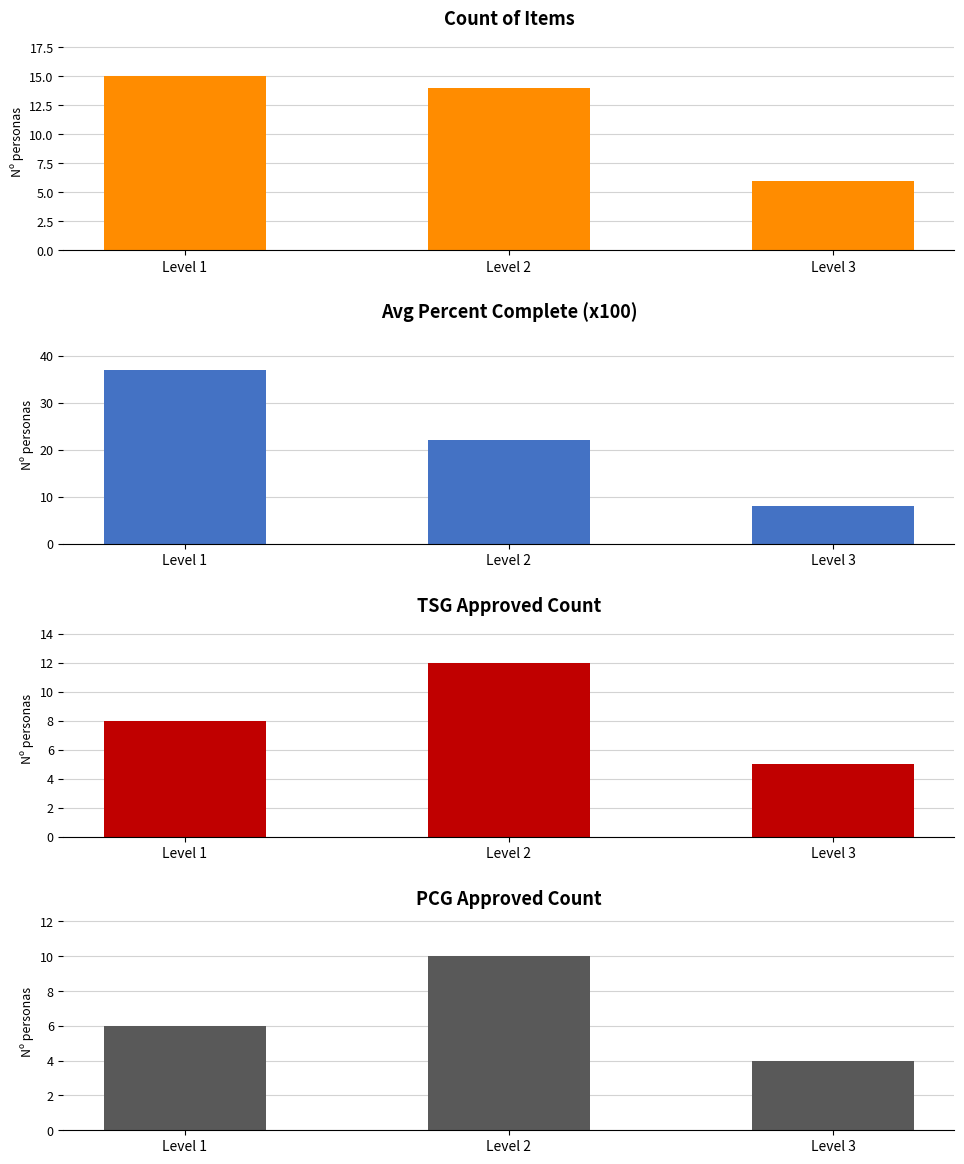

What is the sum of all Avg Percent Complete (x100) values?

67